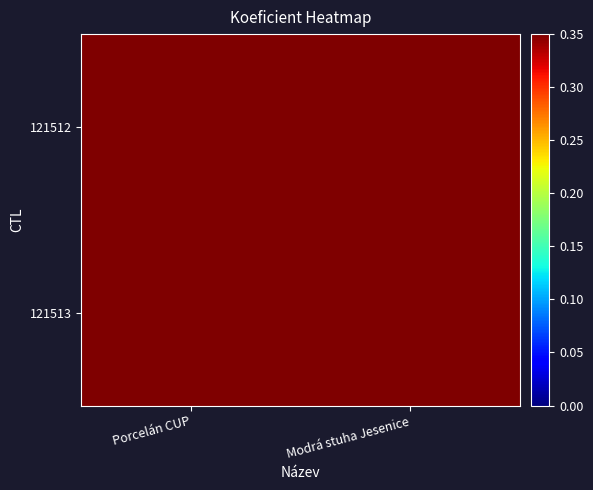

What is the total value across all series at Modrá stuha Jesenice?

3.8